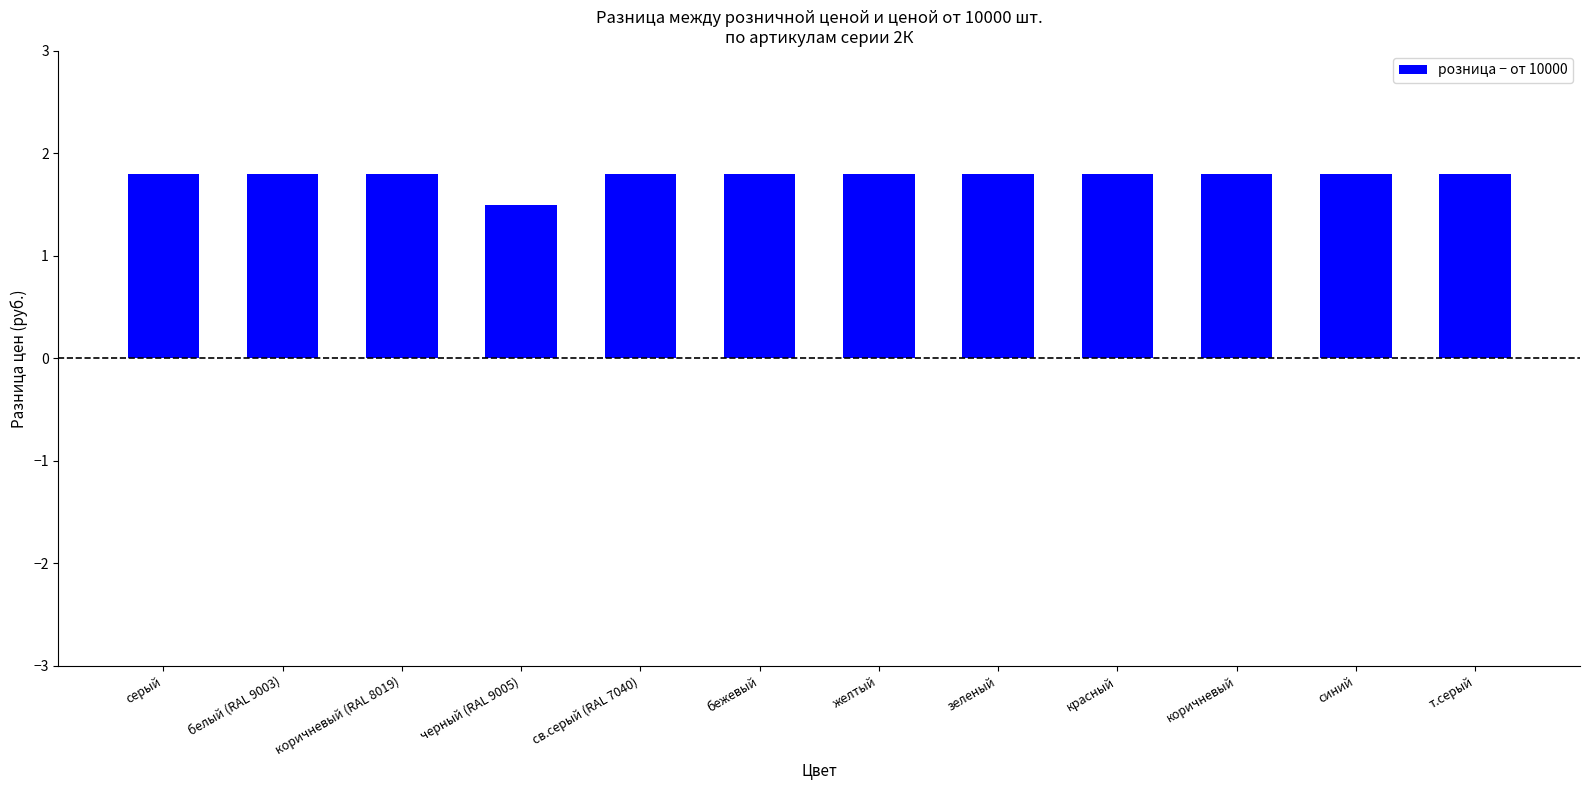

What value does the data have at зеленый?

1.8